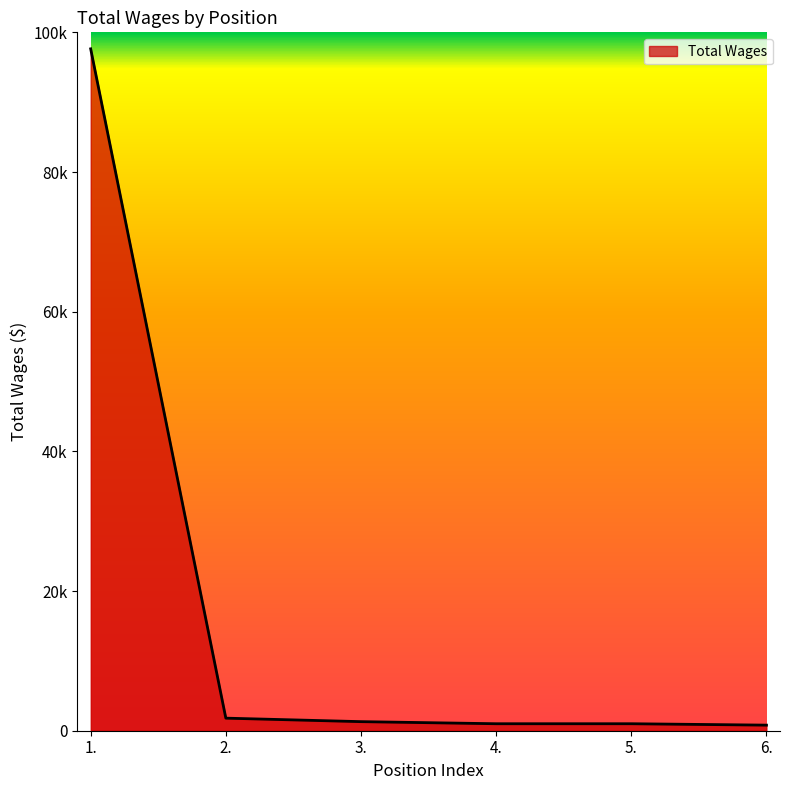

Is this an area chart (filled region under the line)?

Yes